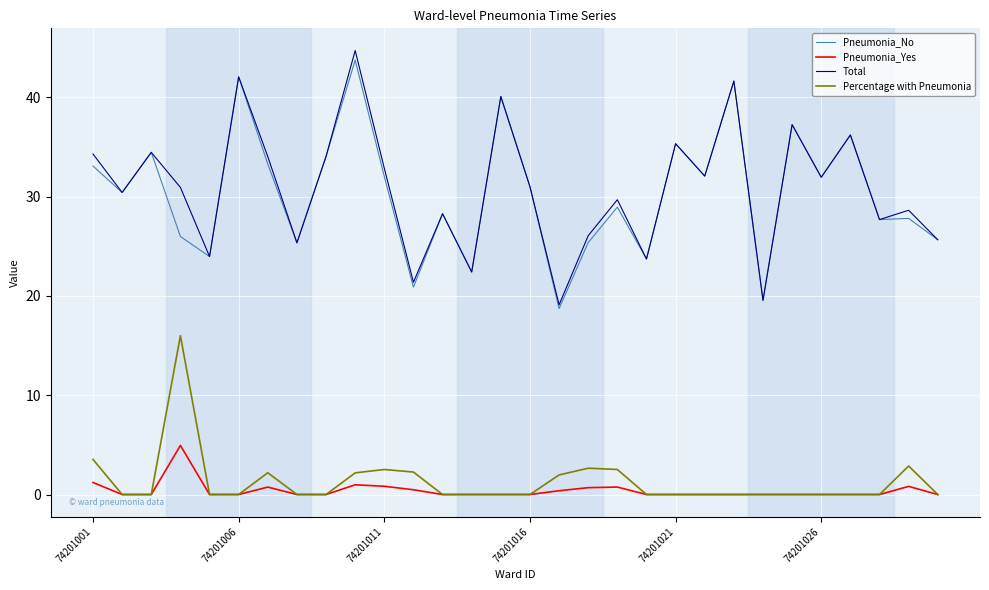

True or false: Total and Percentage with Pneumonia cross at least once.

False